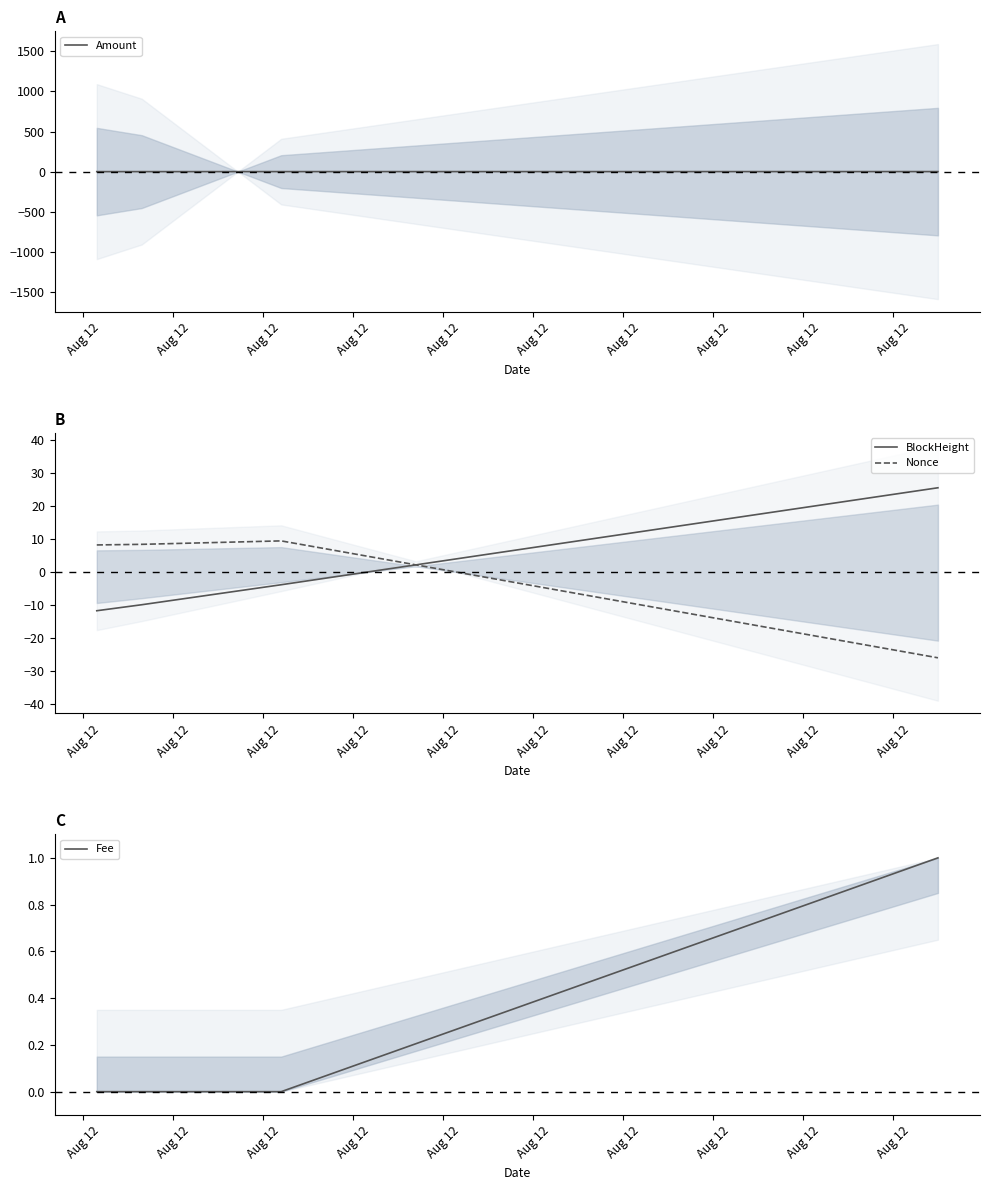

Which series ends up on top after the final intersection of BlockHeight and Nonce?

BlockHeight